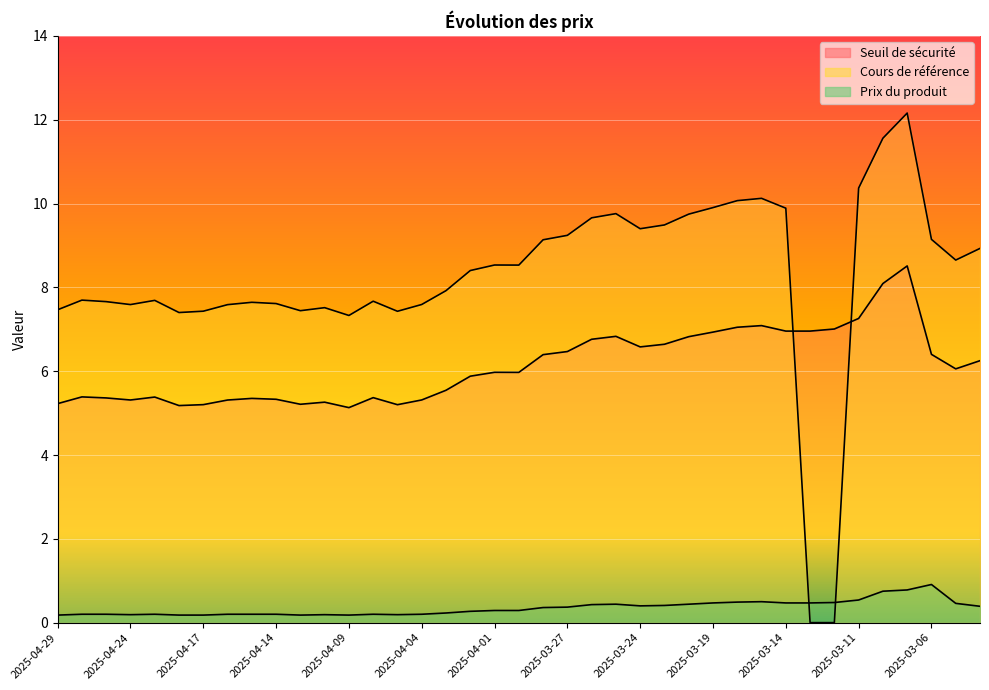

What is the difference between the highest and lowest values at 2025-04-29?

7.3